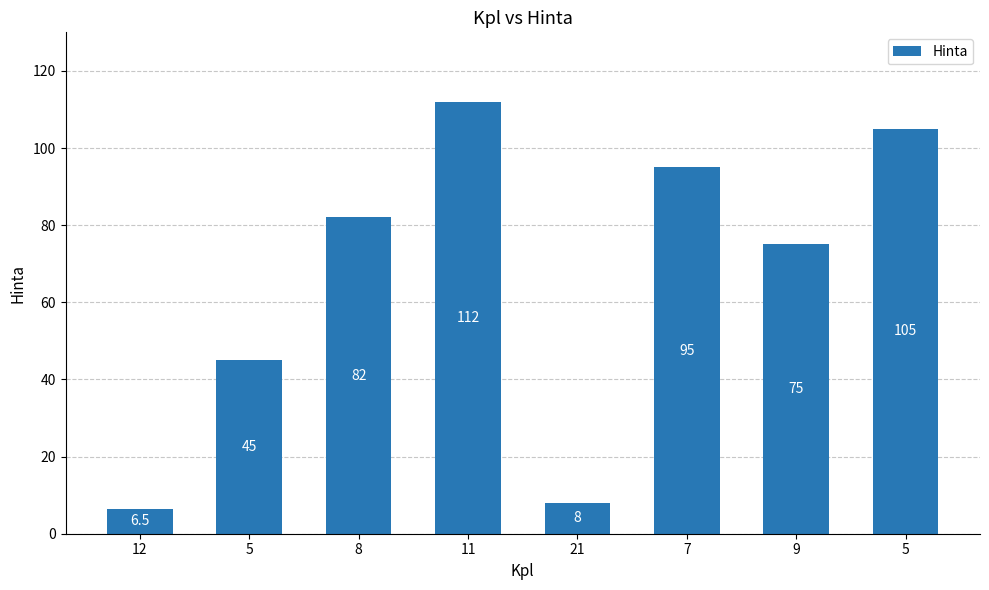

What is the label of the 1st bar from the right?

5